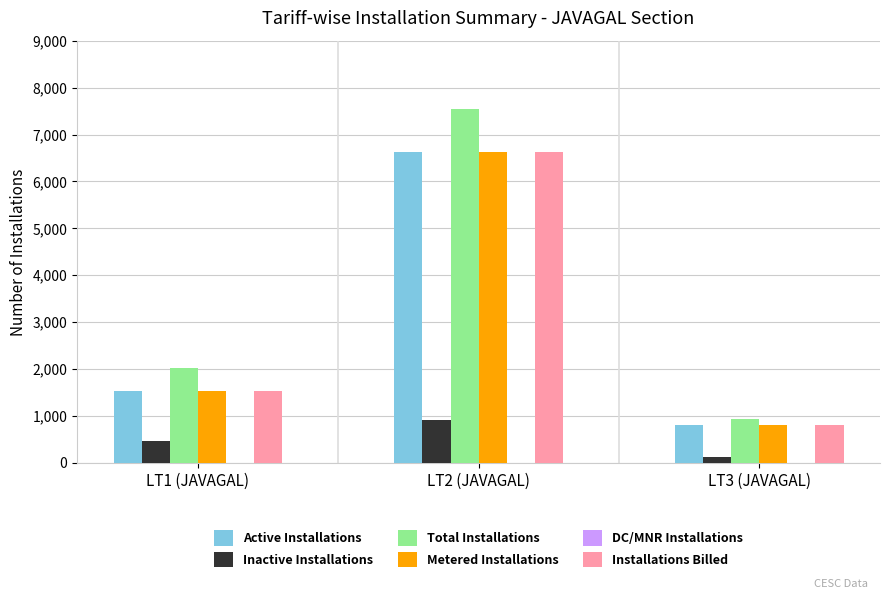

At which category is the sum across all series the highest?

LT2 (JAVAGAL)